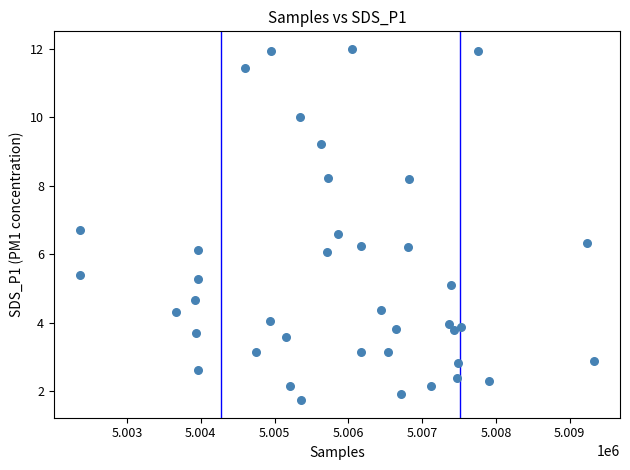

What is the range of X values (max minus min)?

6974.0